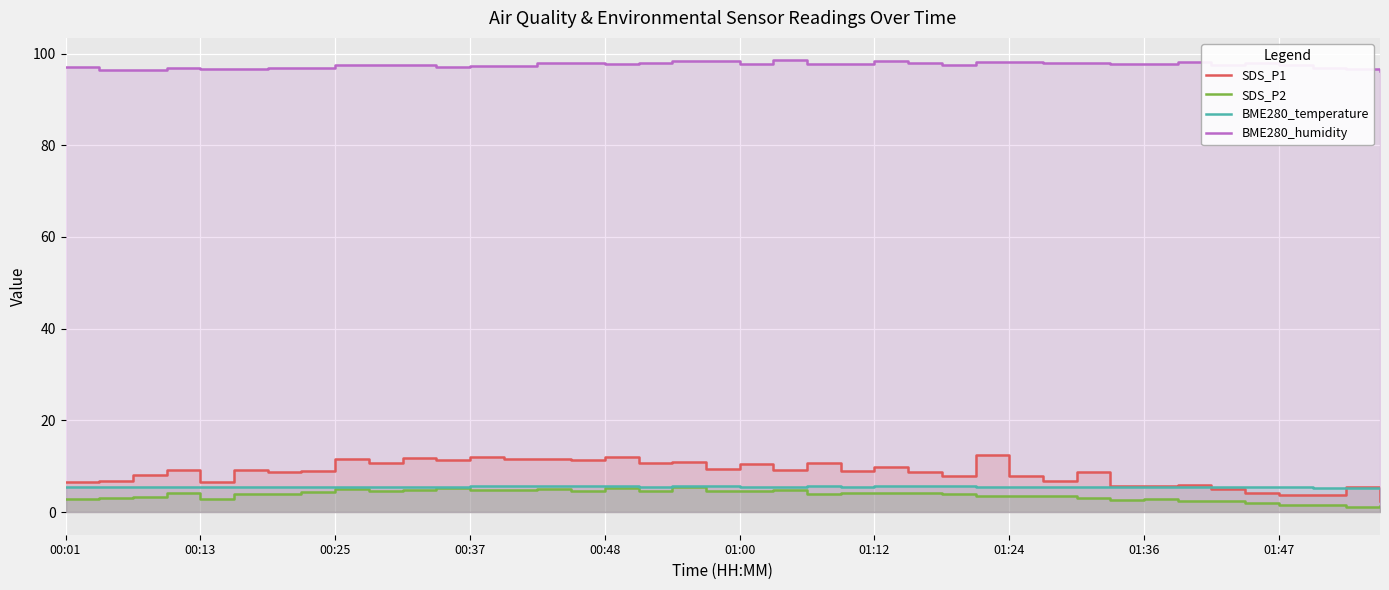

How many times do SDS_P1 and BME280_temperature cross each other?

3